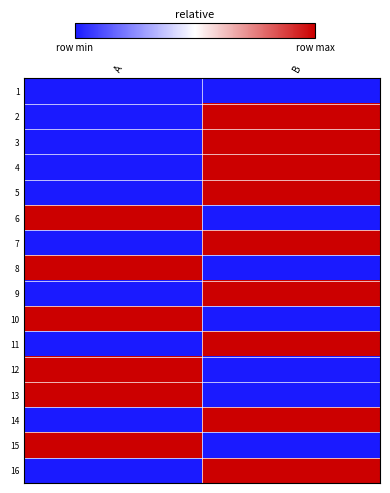

At which category is the sum across all series the highest?

B